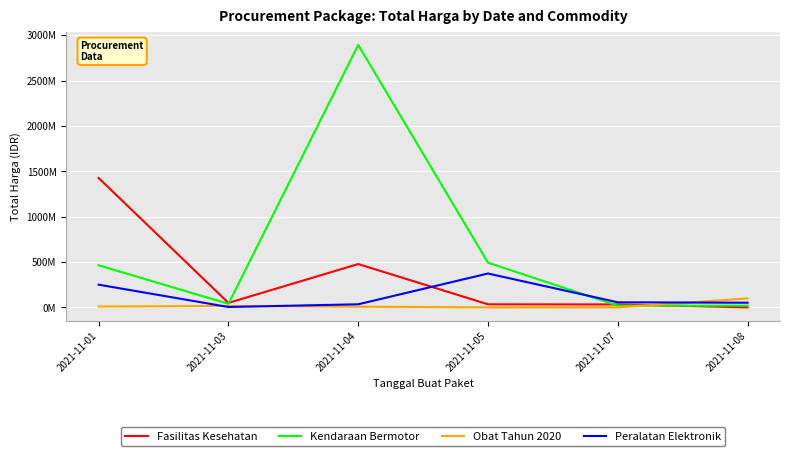

Where is the first local maximum for Fasilitas Kesehatan?

2021-11-04